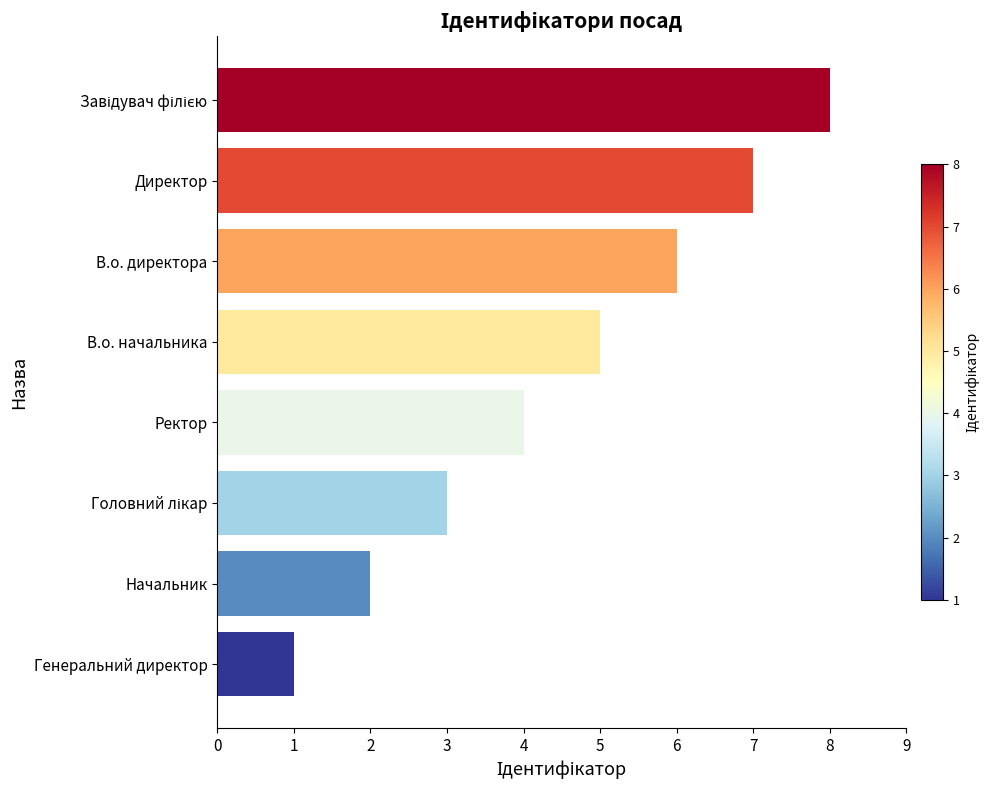

What value does the data have at В.о. директора?

6